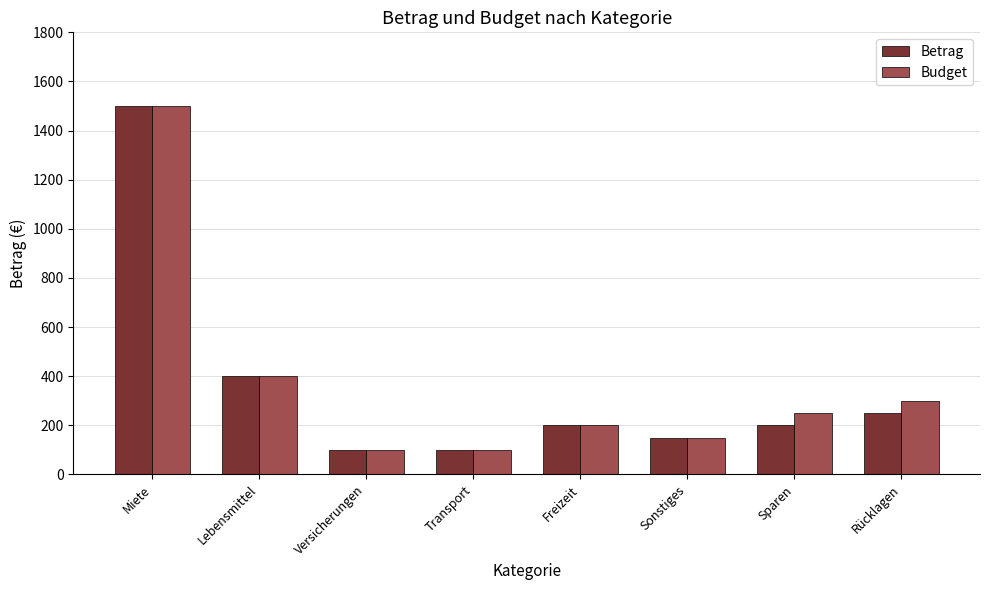

What is the label of the 6th bar from the right?

Versicherungen